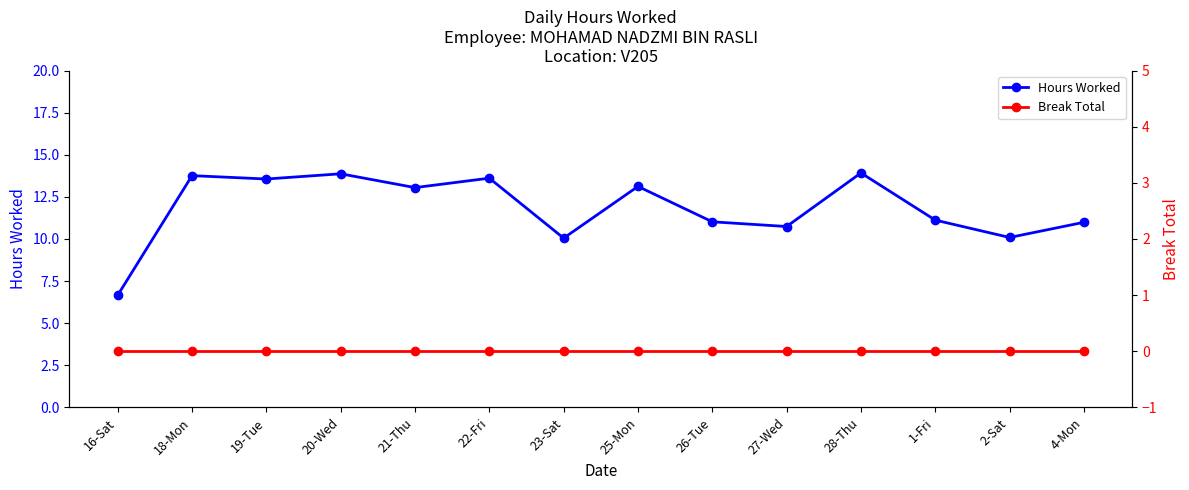

True or false: Break Total and Hours Worked intersect in this chart.

False